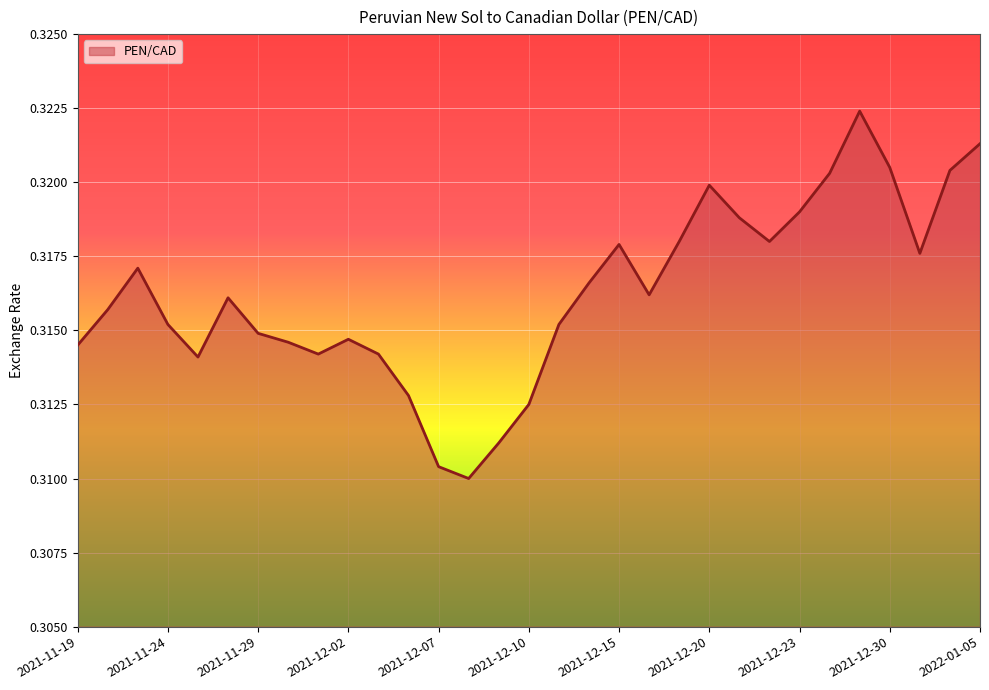

How many lines are shown in the chart?

1